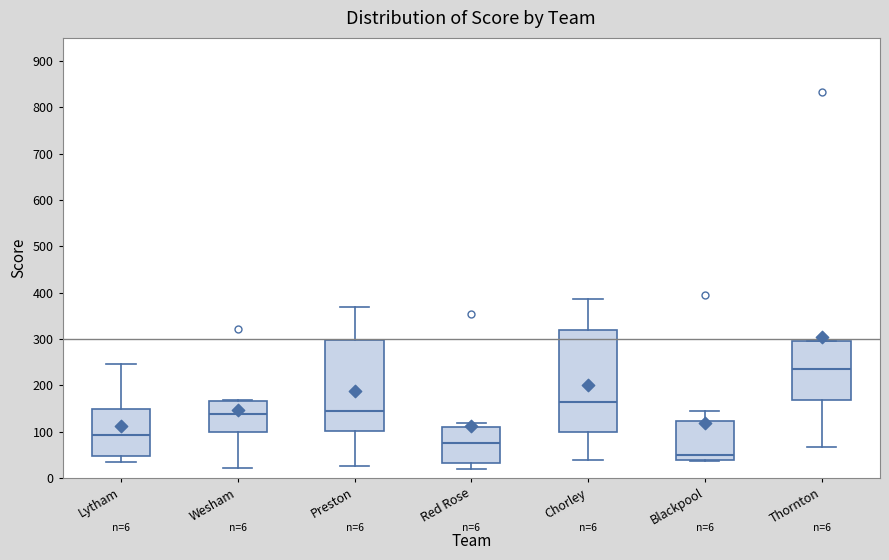

Comparing the boxes themselves (not the whiskers), which one is the tallest?

Chorley